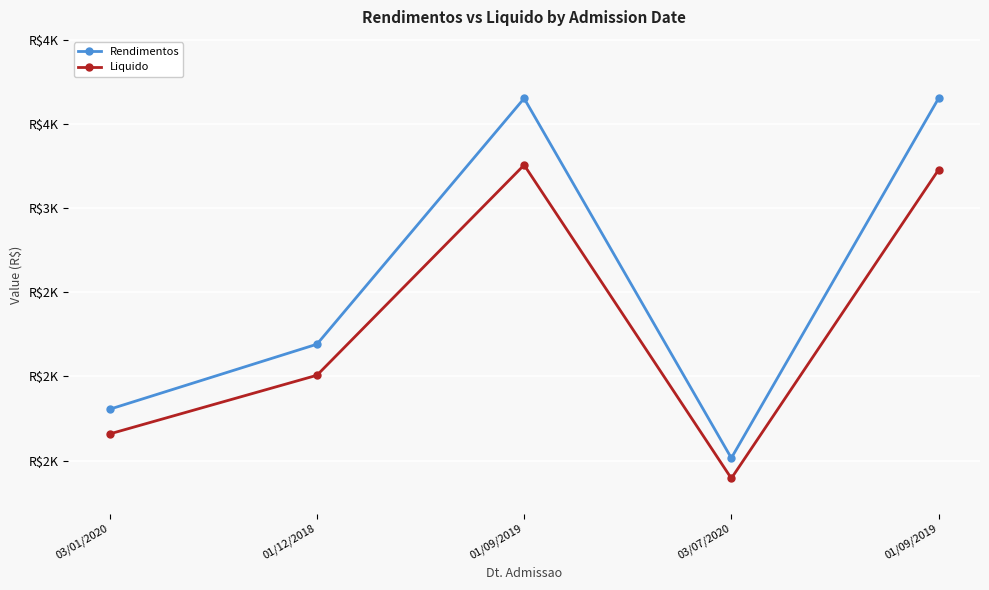

True or false: Liquido and Rendimentos cross at least once.

False